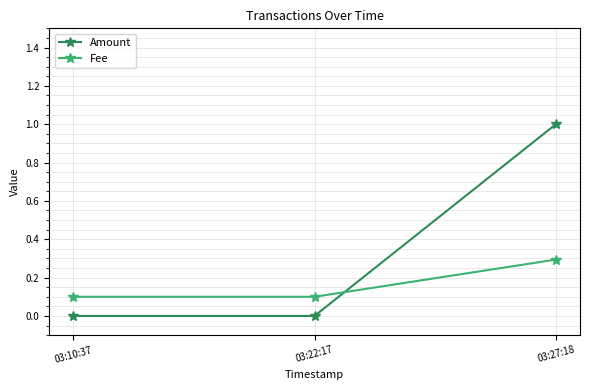

Which category has the highest value across all series?

03:27:18